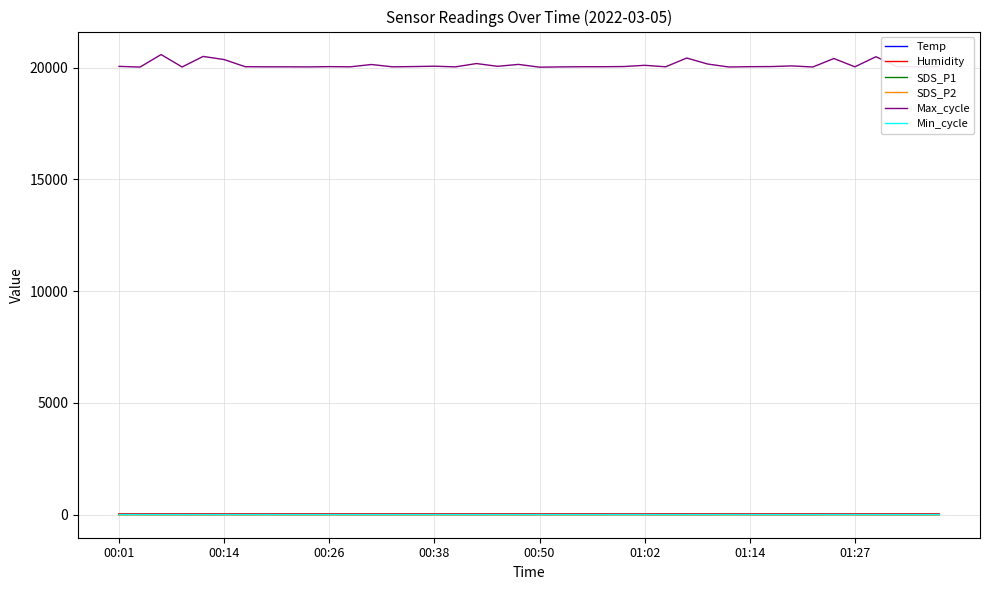

What is the maximum value shown in the chart?

20581.0